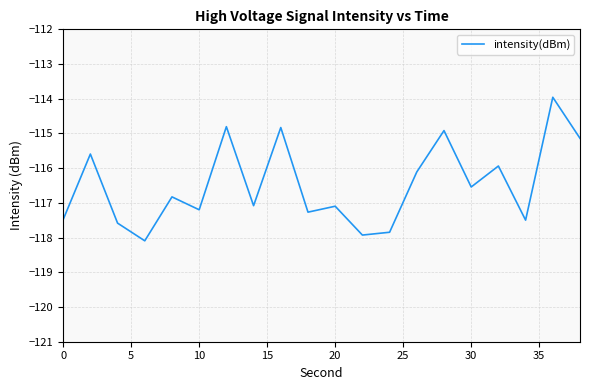

What is the maximum value shown in the chart?

-114.0